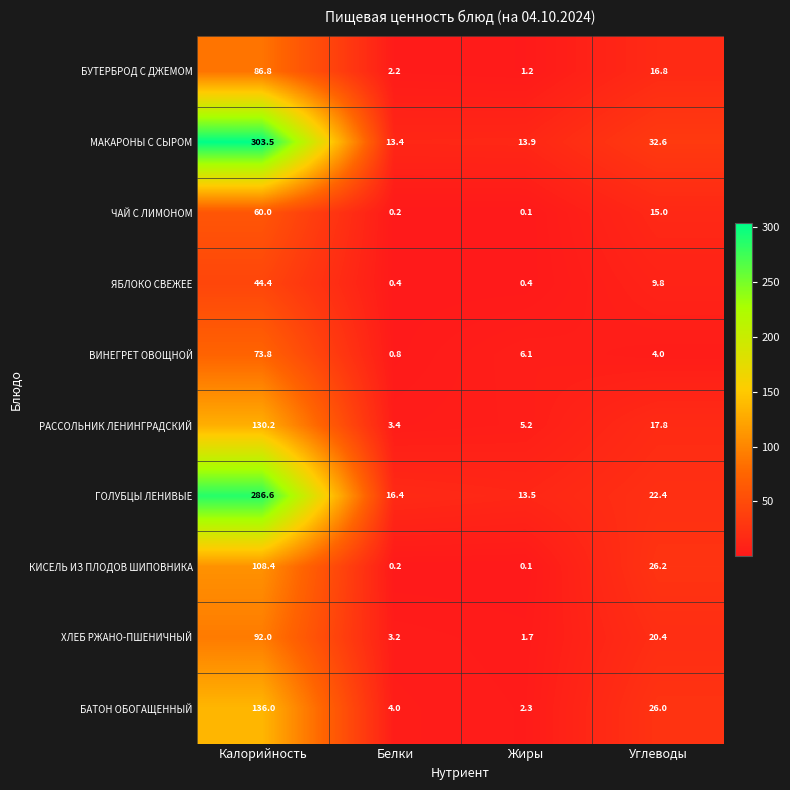

Which category has the highest value in the БАТОН ОБОГАЩЕННЫЙ series?

Калорийность